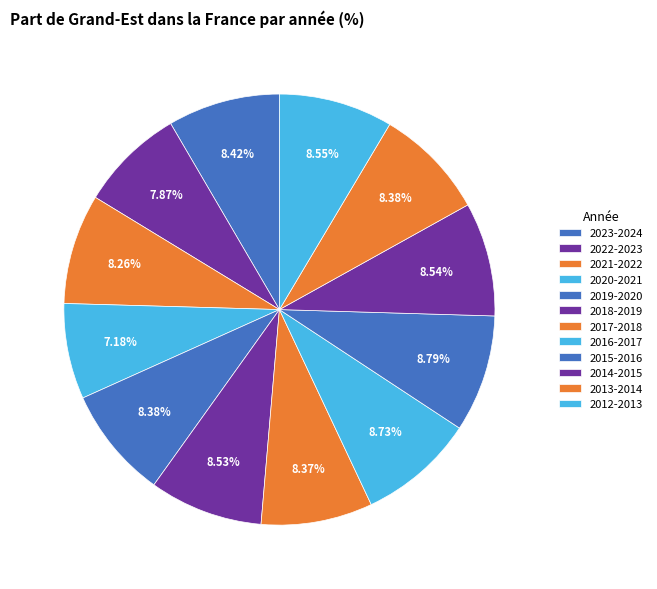

What is the smallest slice in the pie chart?

2020-2021